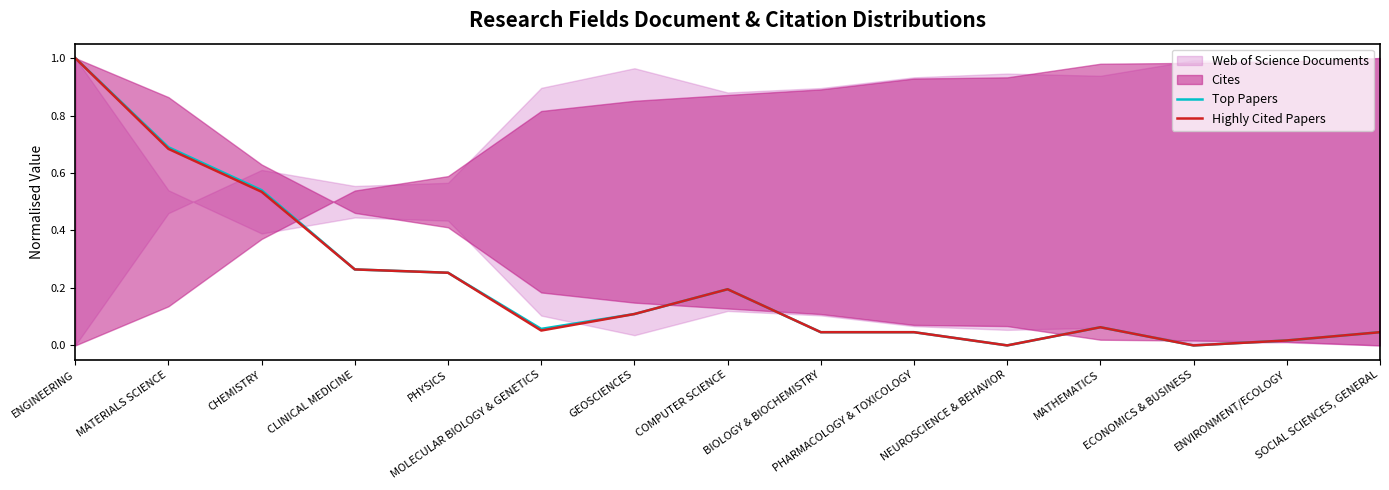

Rank the series at ENGINEERING from highest to lowest value.

Top Papers, Highly Cited Papers